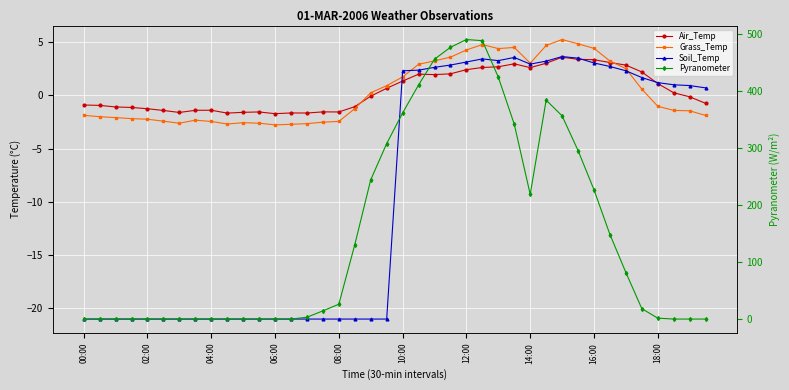

What position from the left is 10:00?

21